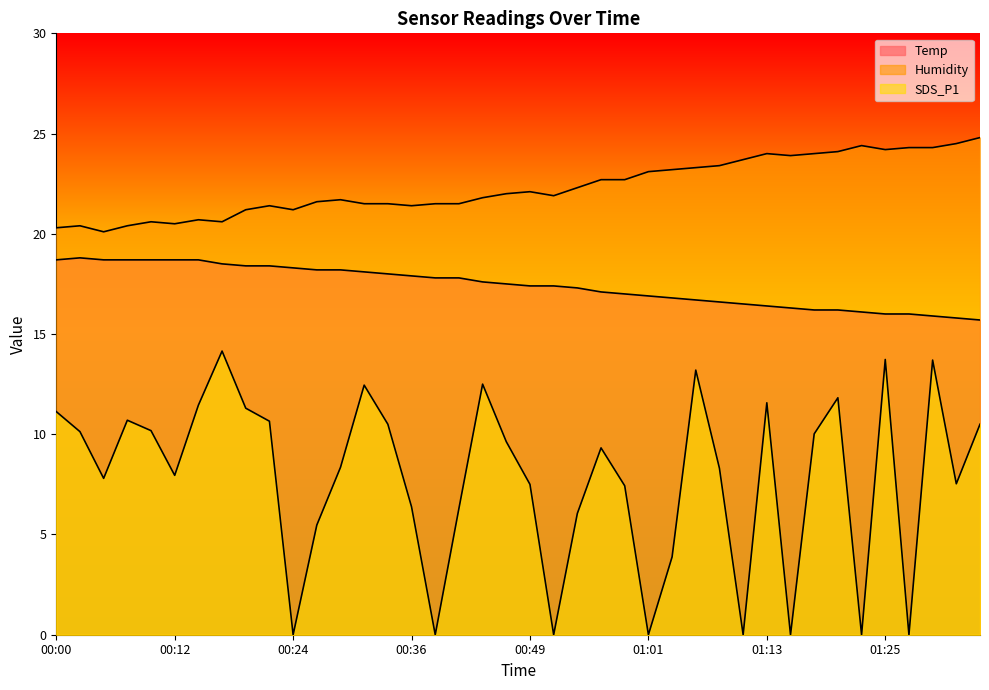

What is the total value across all series at 00:15?

50.8